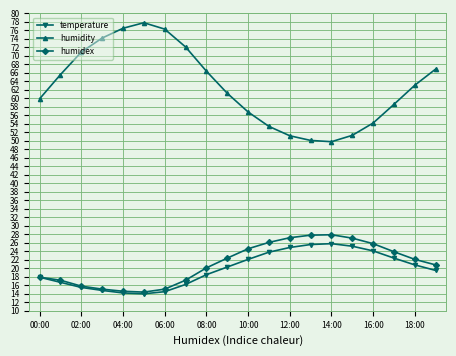

What is the minimum value for temperature?

14.0